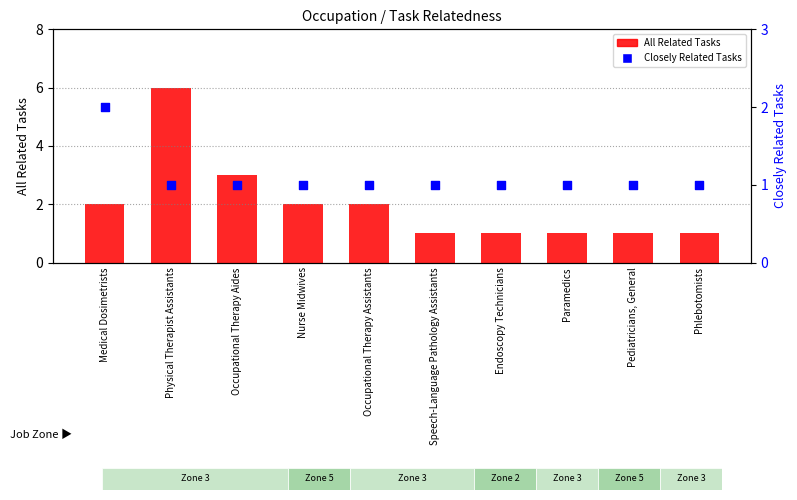

Is the value of All Related Tasks at Endoscopy Technicians greater than the value of Closely Related Tasks at Medical Dosimetrists?

No